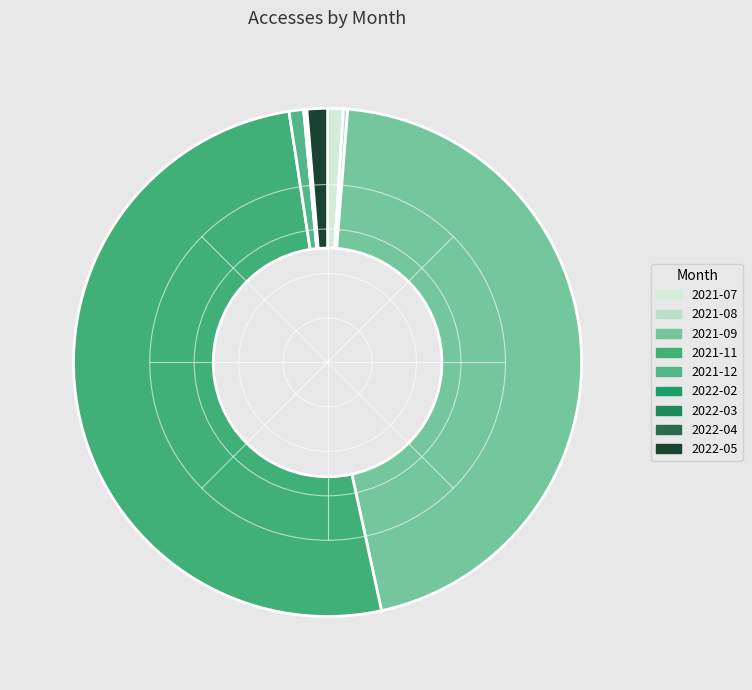

Rank the categories by value from lowest to highest.

2022-02, 2022-04, 2022-03, 2021-08, 2021-12, 2021-07, 2022-05, 2021-09, 2021-11